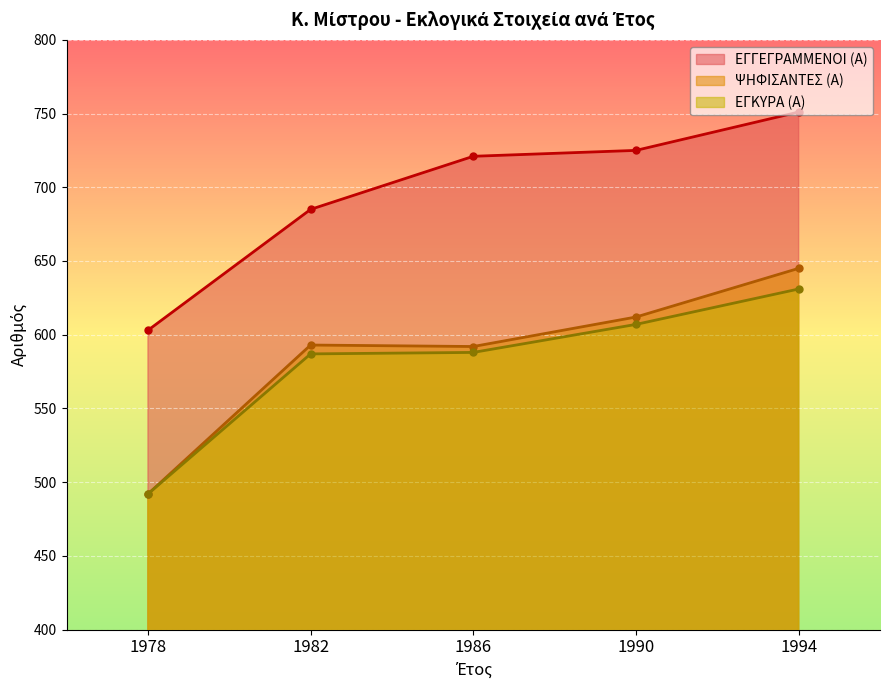

At which label does ΕΓΓΕΓΡΑΜΜΕΝΟΙ (Α) reach its minimum?

1978